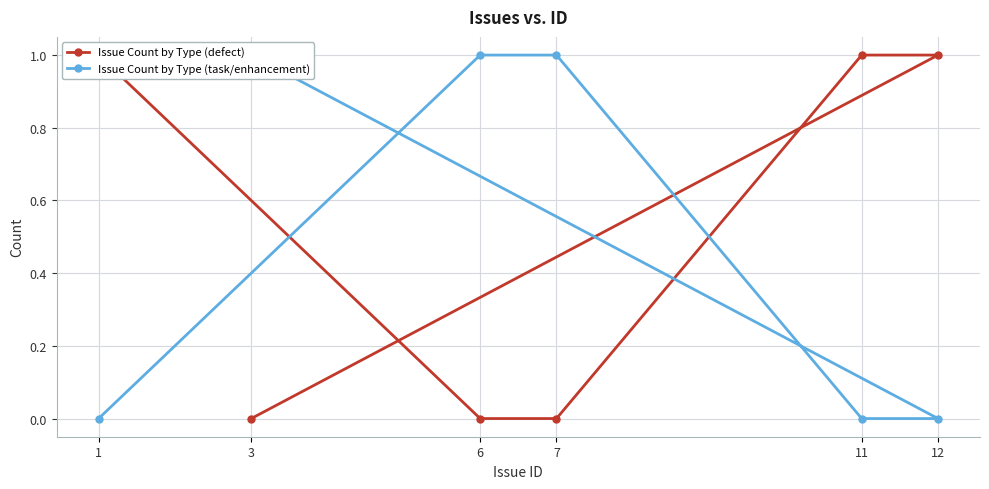

What is the sum of the Issue Count by Type (task/enhancement) values at 7 and 6?

2